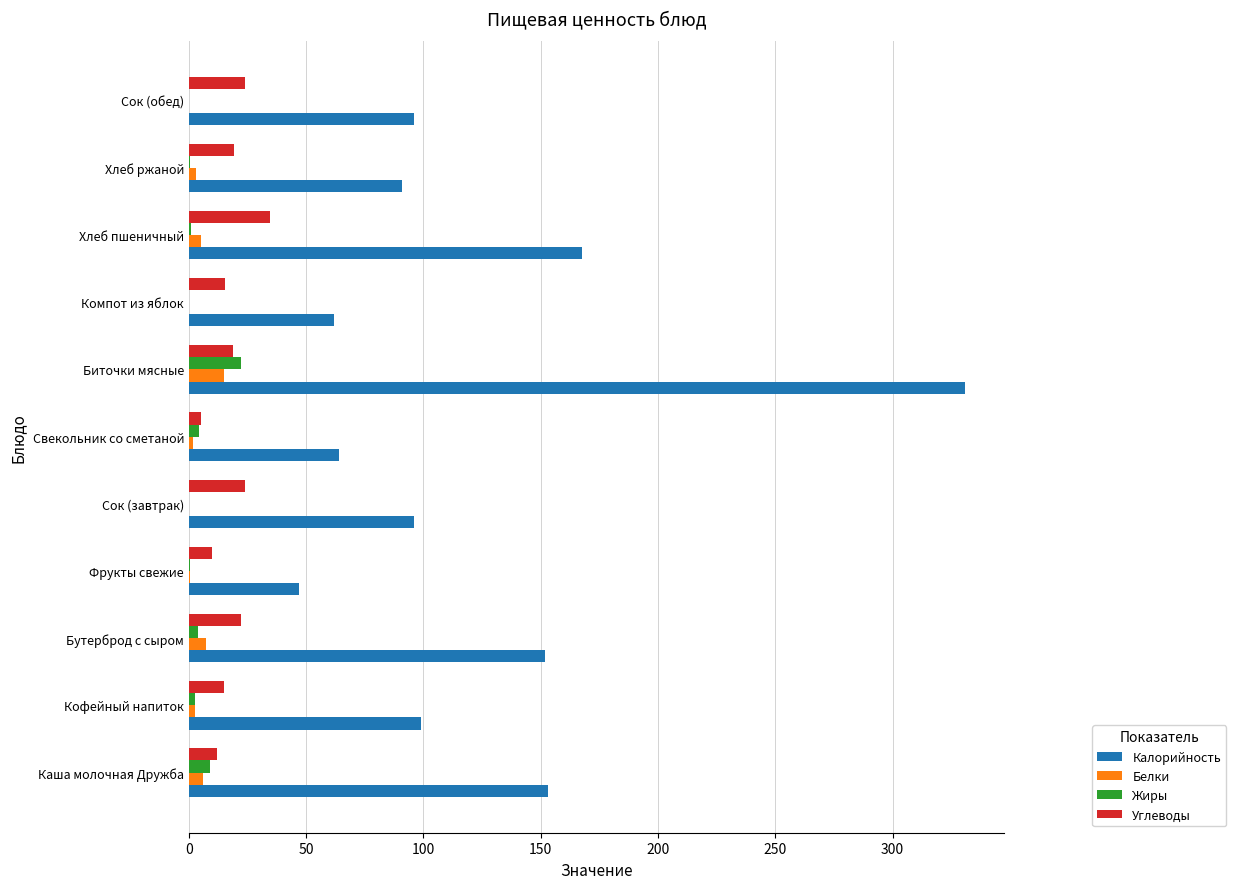

Where is Калорийность nearest to the value 189?

Хлеб пшеничный